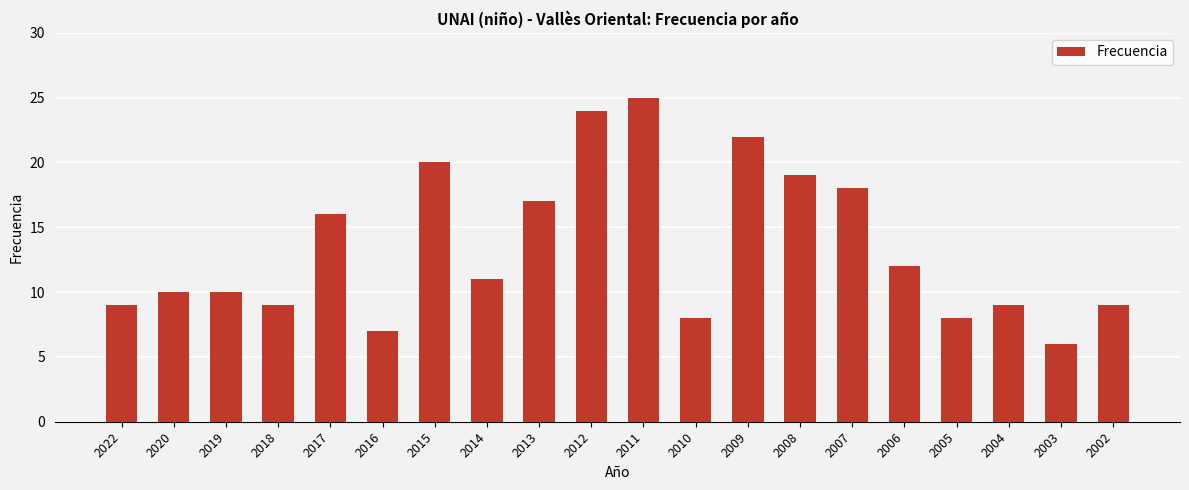

True or false: the data shows 7 at 2016.

True